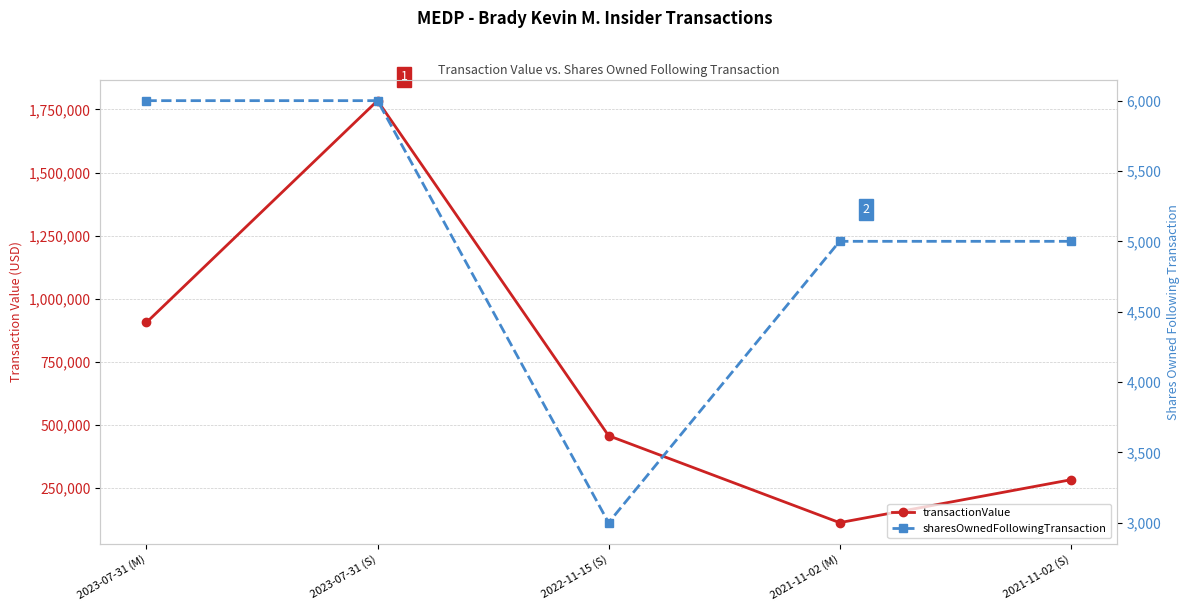

What is the difference between the maximum and minimum values in the sharesOwnedFollowingTransaction series?

3000